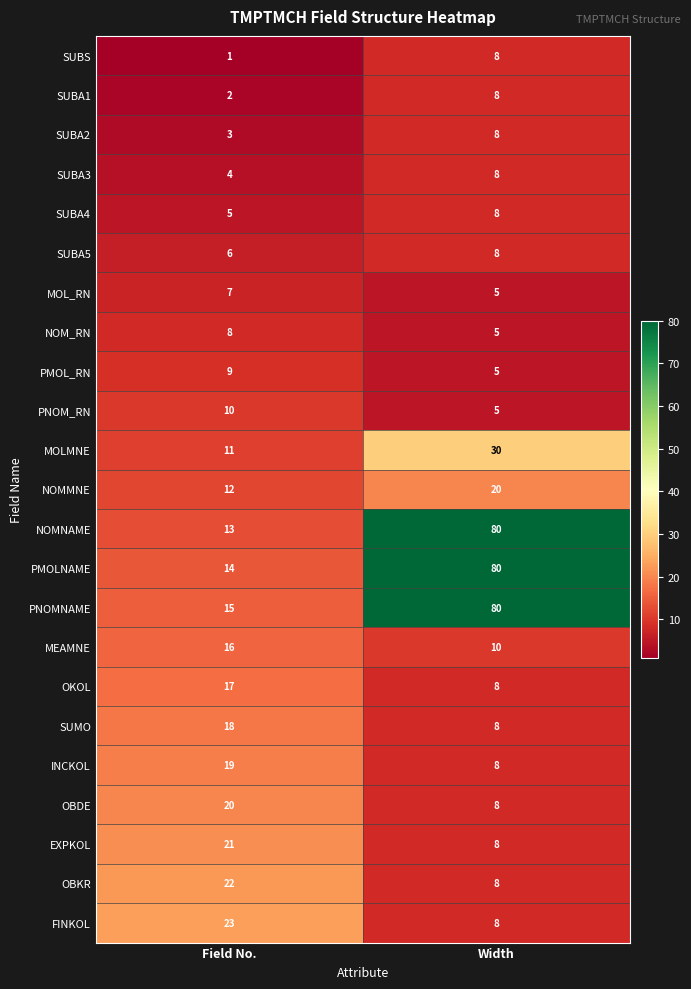

At which category does the chart reach its minimum across all series?

Field No.